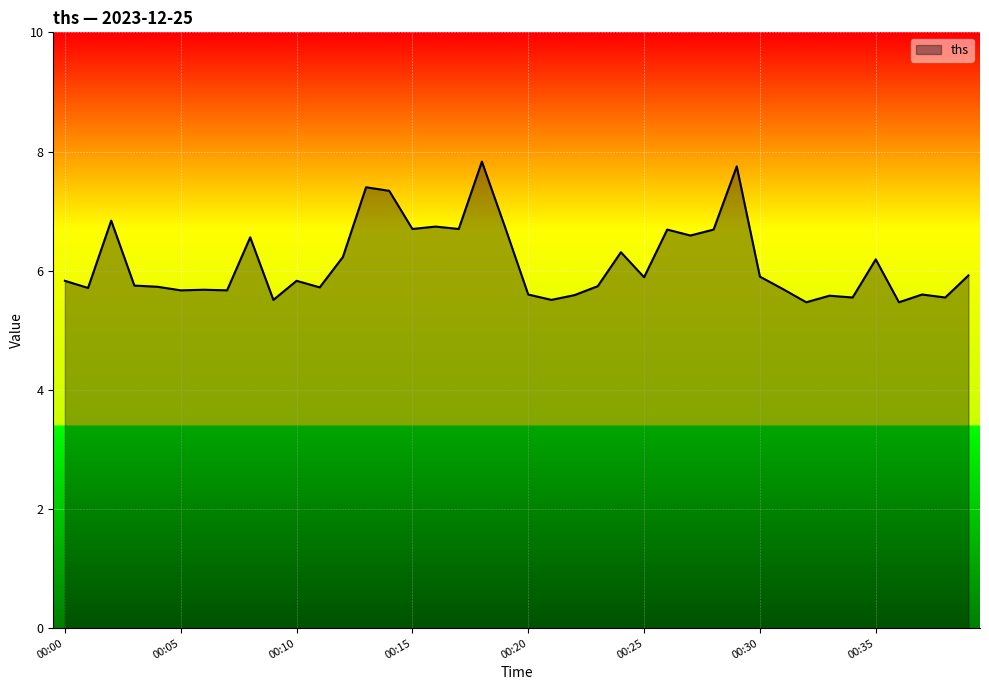

What is the minimum value shown in the chart?

5.5